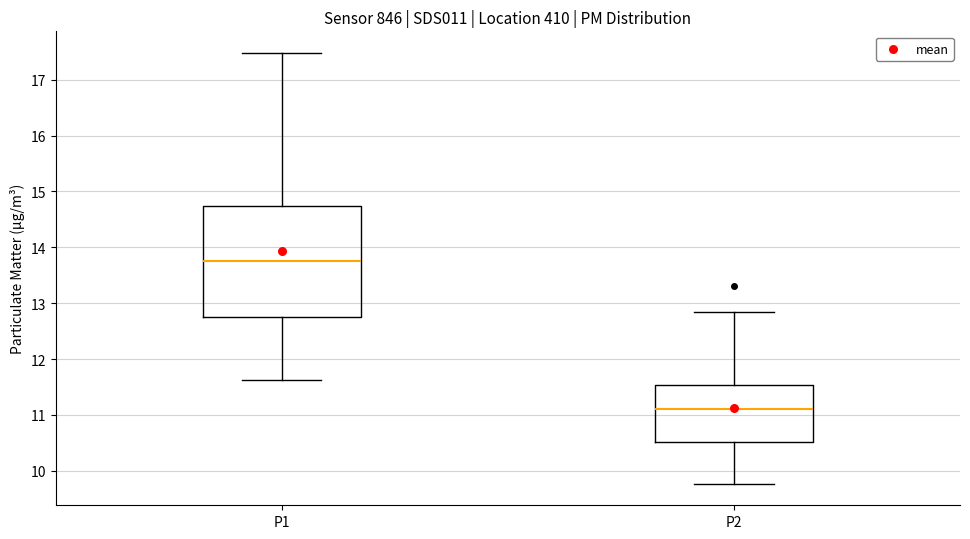

Which box has the highest median line?

P1